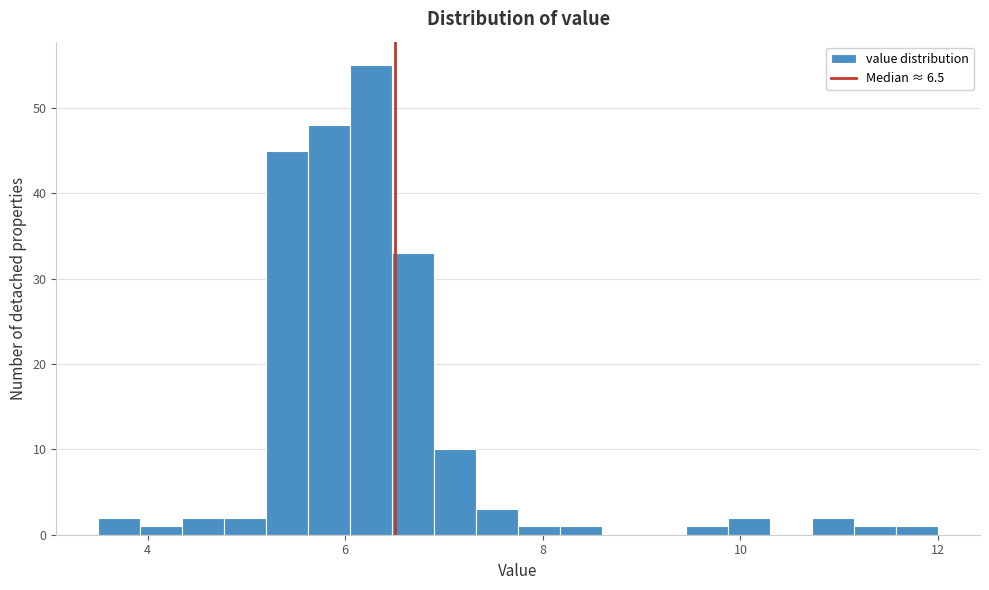

Read against the x-axis, roughly where is the centre of the tallest bar?

6.2